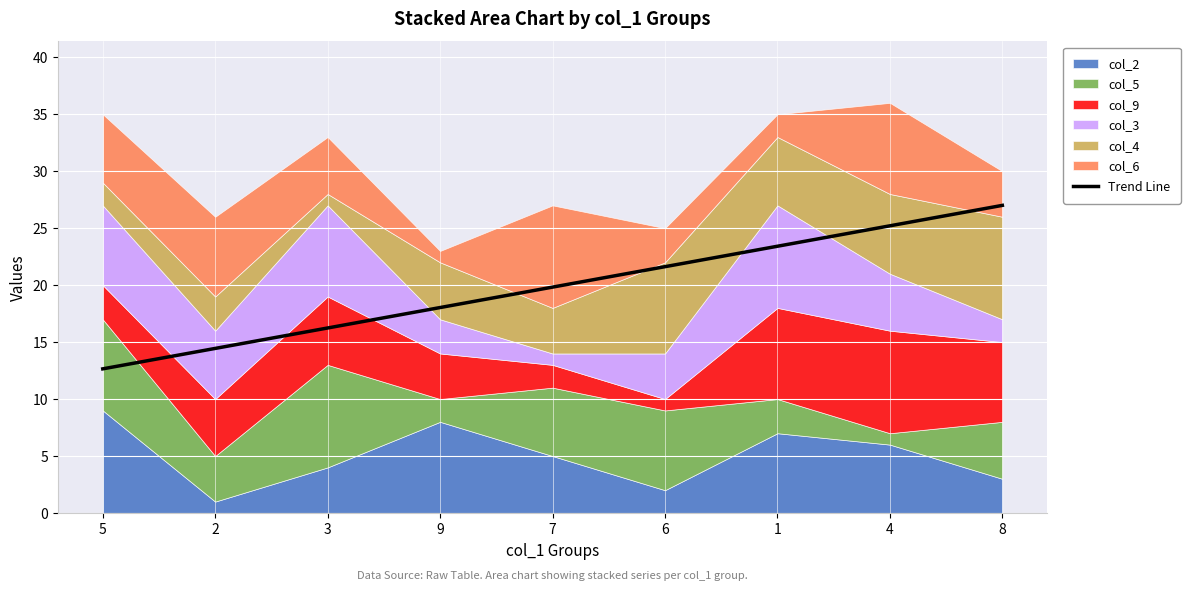

What is the change in value from 2 to 7?

+5.4